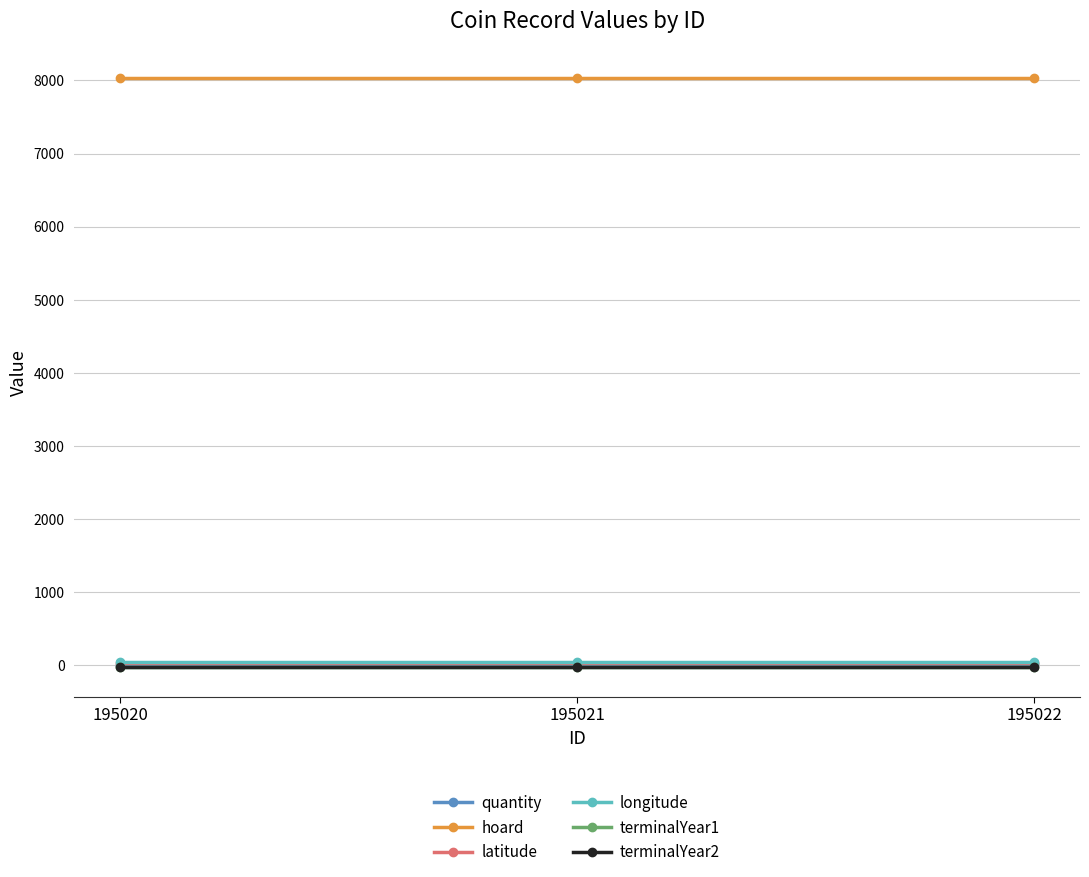

What is the minimum value for quantity?

1.0